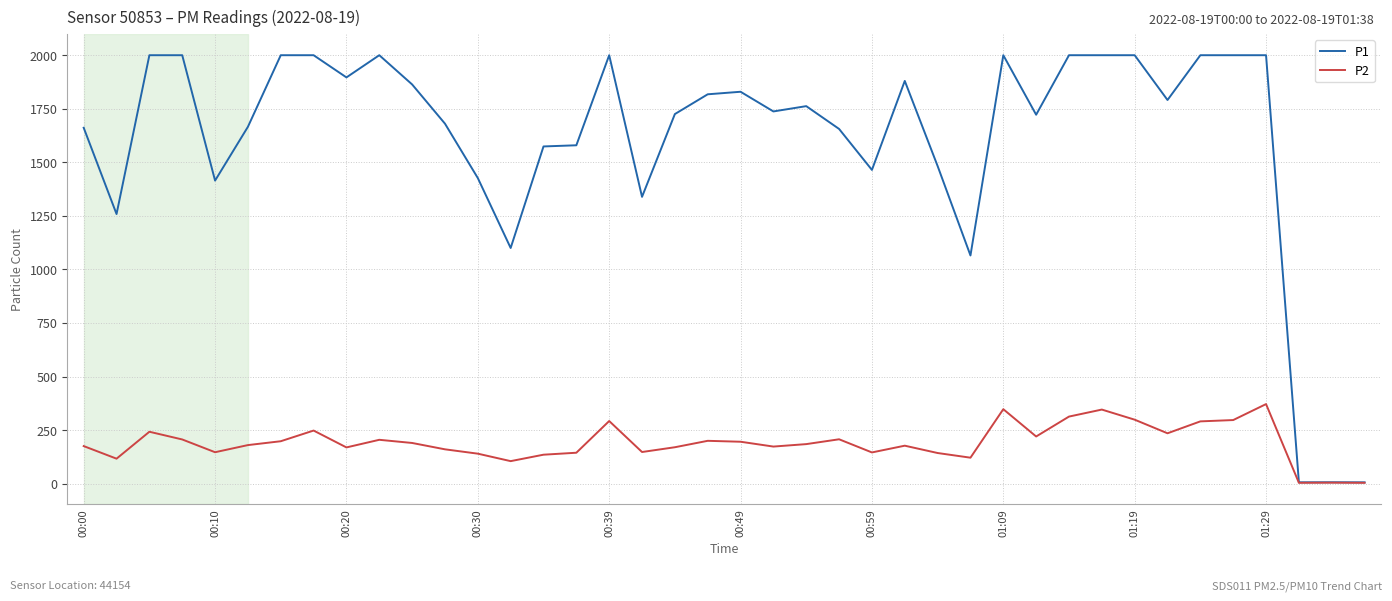

Which series has the largest total across all categories?

P1